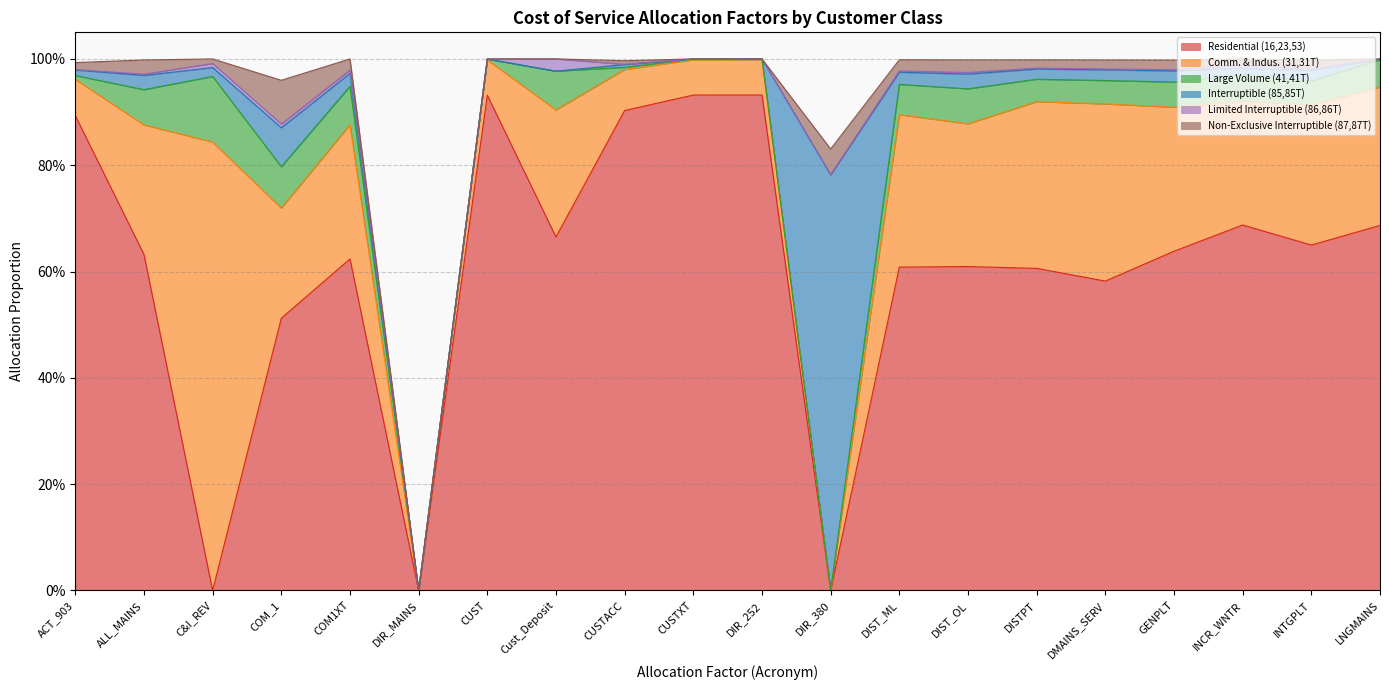

Rank the series by their maximum value, from lowest to highest.

Limited Interruptible (86,86T), Non-Exclusive Interruptible (87,87T), Large Volume (41,41T), Interruptible (85,85T), Comm. & Indus. (31,31T), Residential (16,23,53)